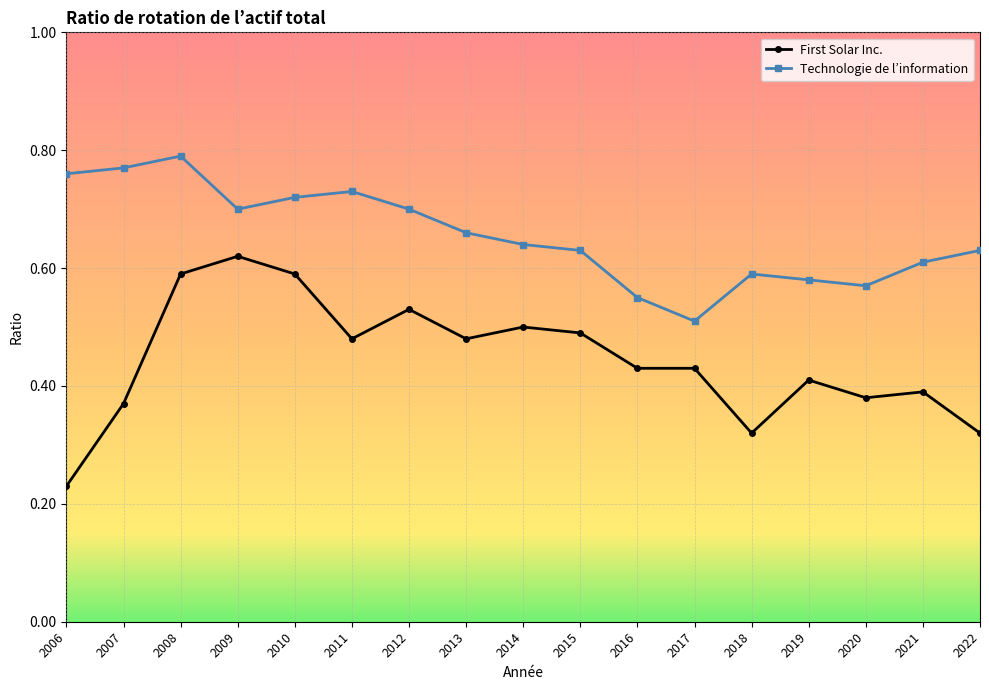

In Technologie de l’information, how many points are higher than both neighbors (excluding endpoints)?

3